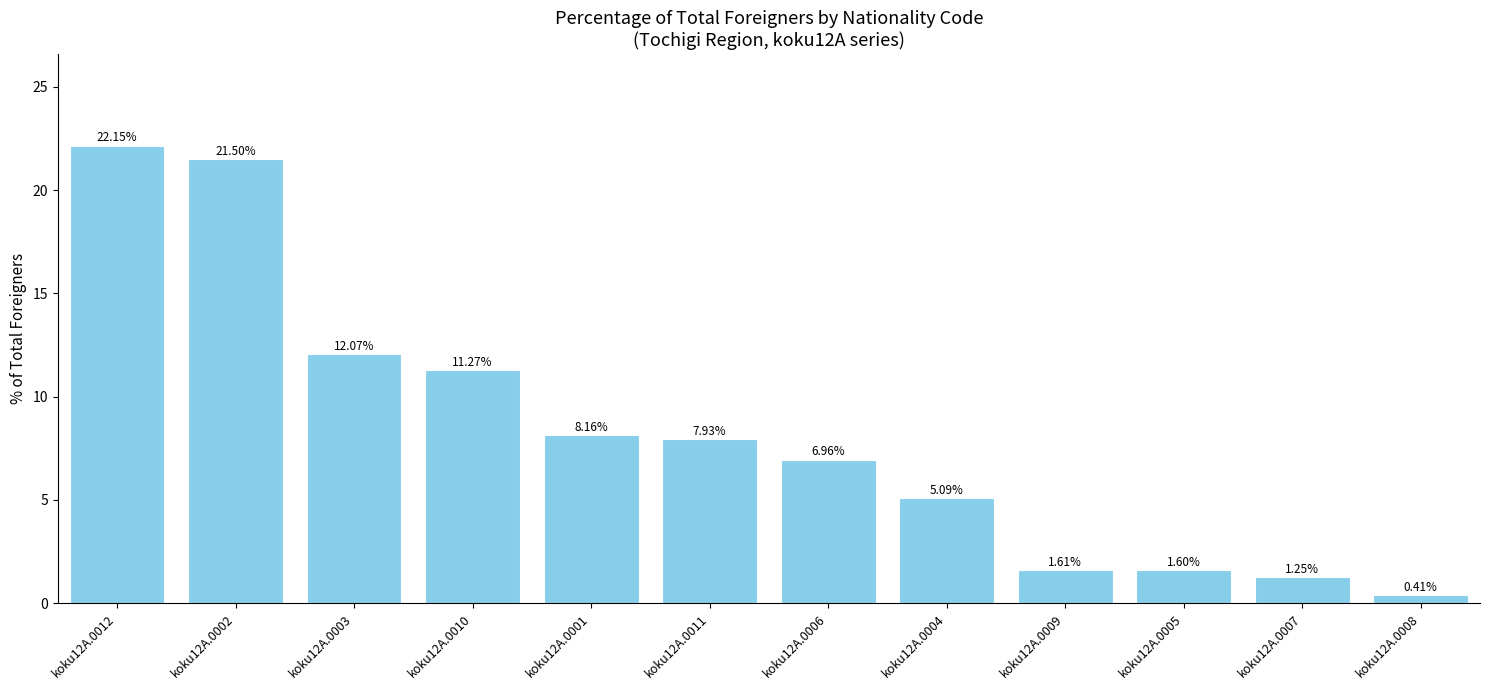

Rank the categories by value from highest to lowest.

koku12A.0012, koku12A.0002, koku12A.0003, koku12A.0010, koku12A.0001, koku12A.0011, koku12A.0006, koku12A.0004, koku12A.0009, koku12A.0005, koku12A.0007, koku12A.0008